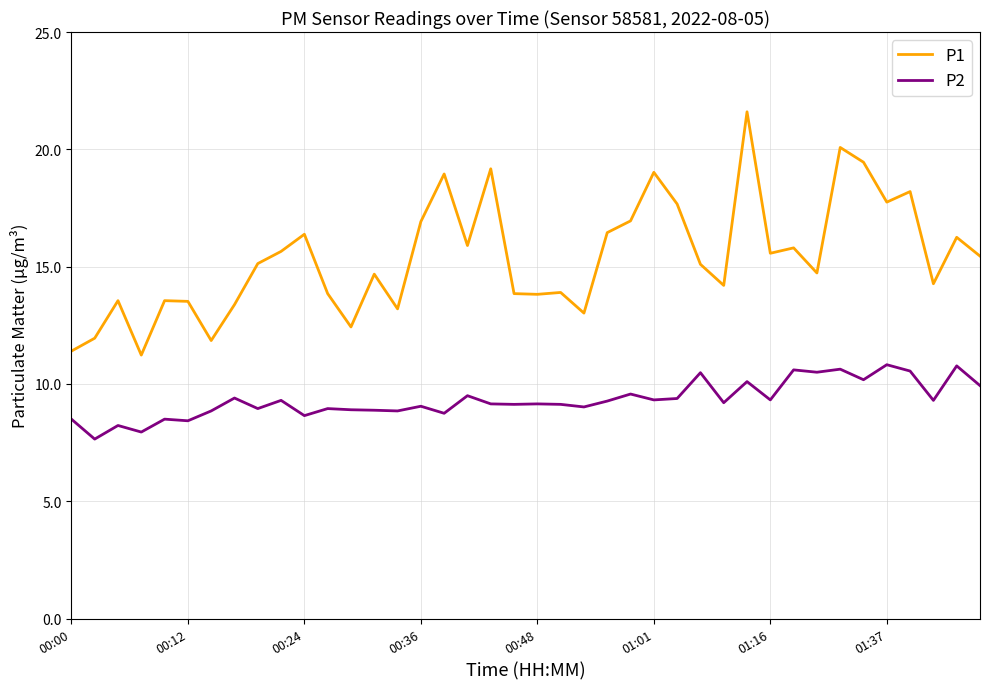

How many lines are shown in the chart?

2